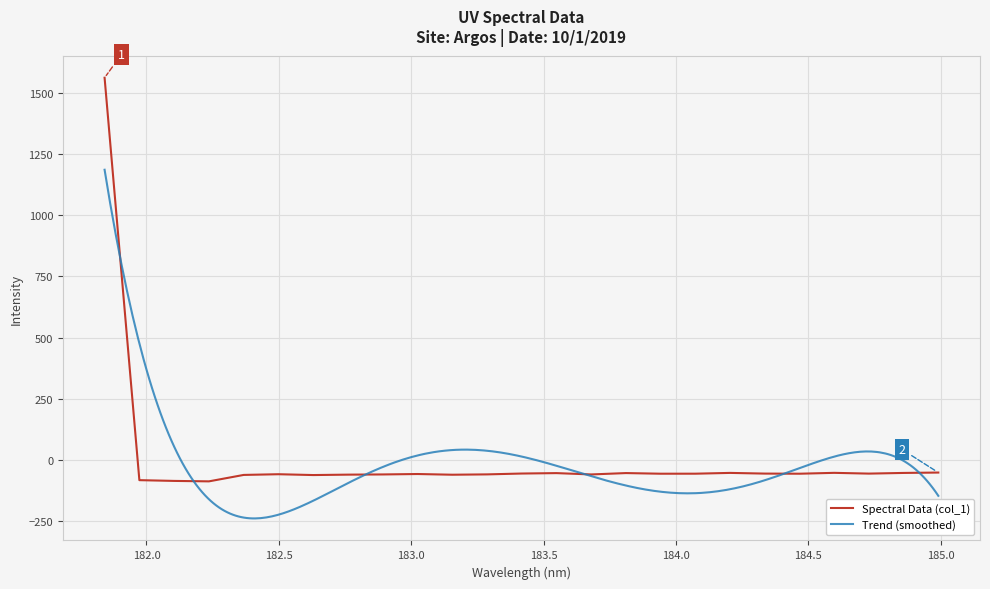

What is the difference between the values at 181.8418 and 184.46687888?

1621.4